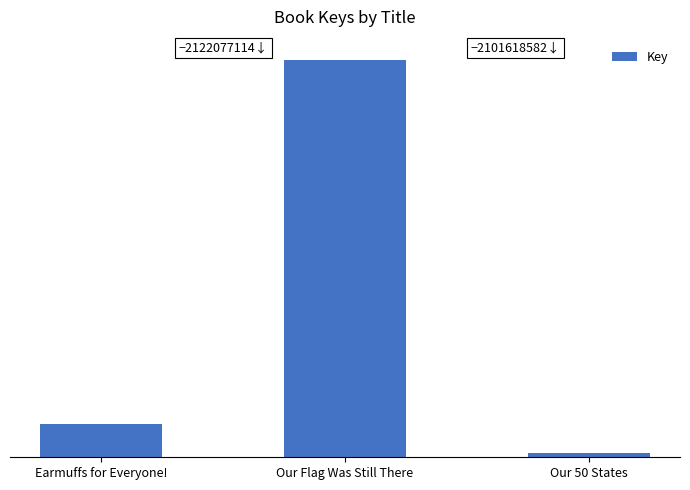

List the labels in order of value, smallest first.

Our 50 States, Earmuffs for Everyone!, Our Flag Was Still There